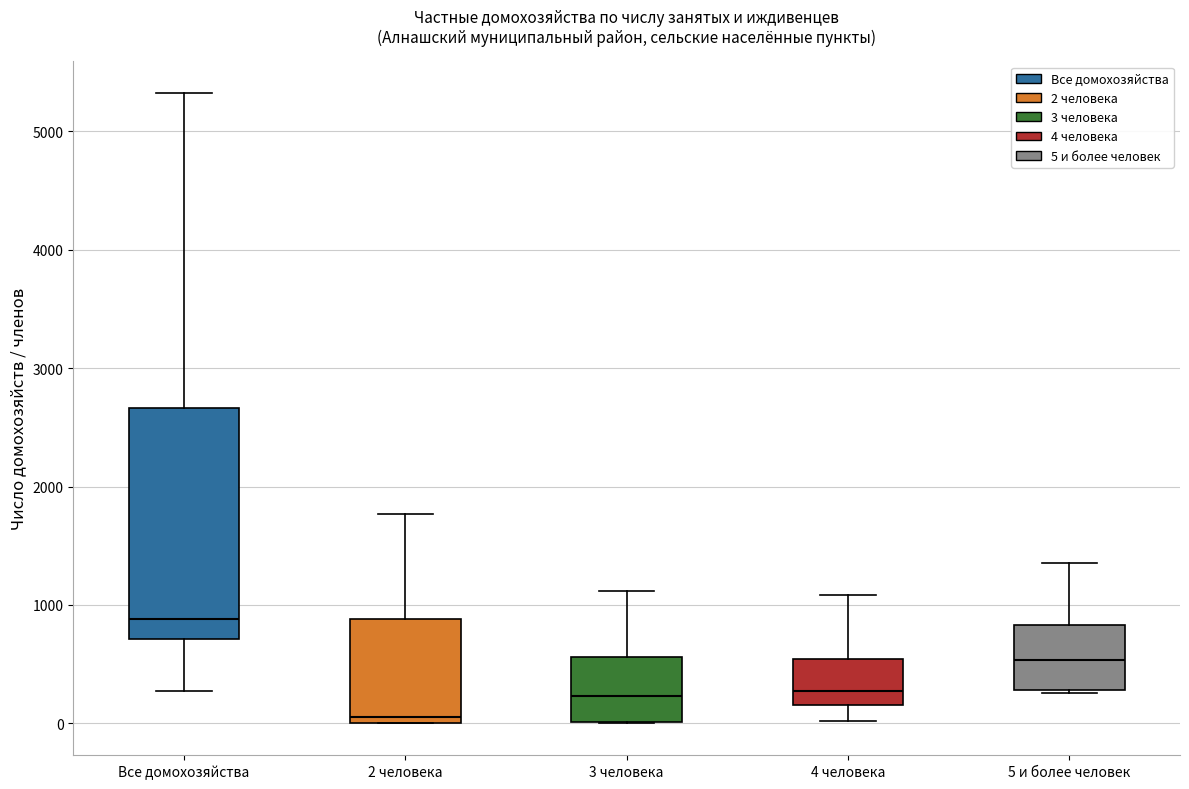

Where does the upper whisker of the box for 5 и более человек end on the y-axis? The values are not printed on the chart, so give them approximately, as read against the axis.

1400